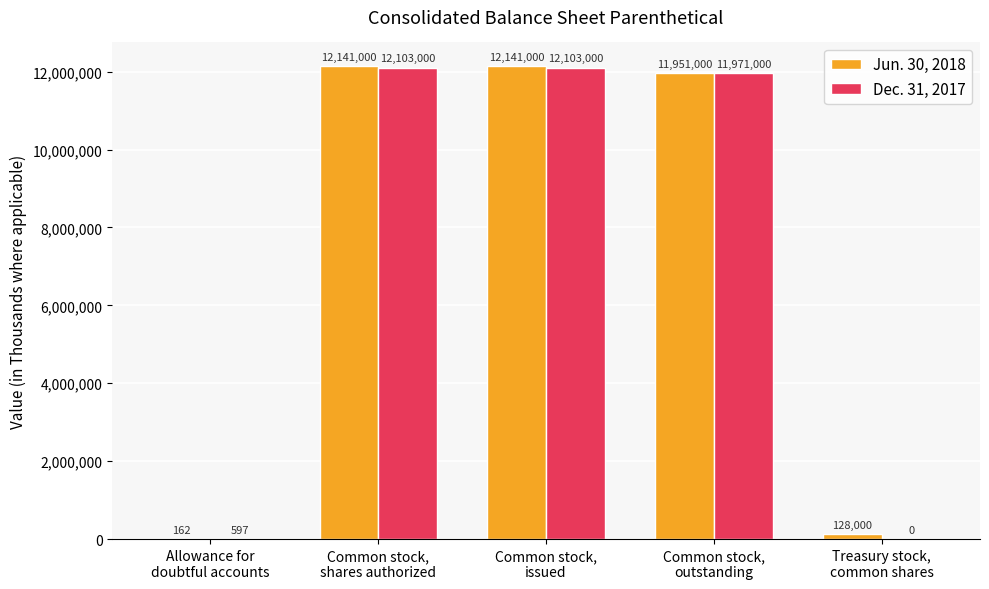

What is the spread (max minus min) of values at Common stock,
shares authorized?

38000